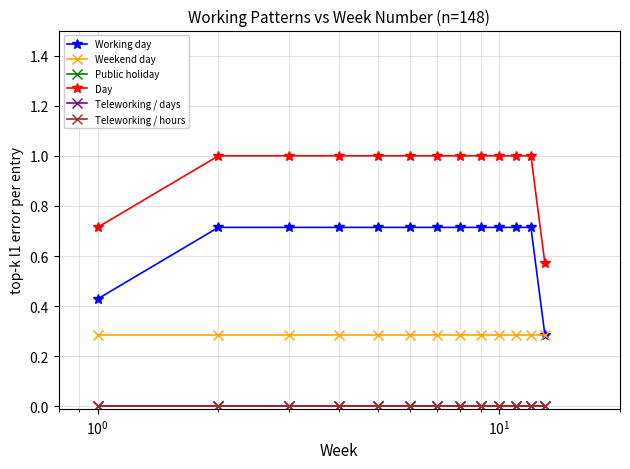

Is this an area chart (filled region under the line)?

No